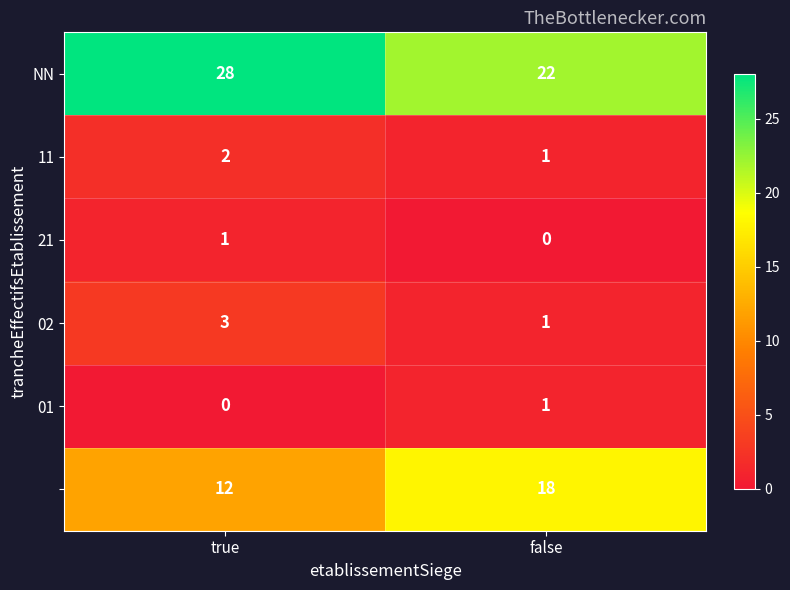

What is the greatest value displayed?

28